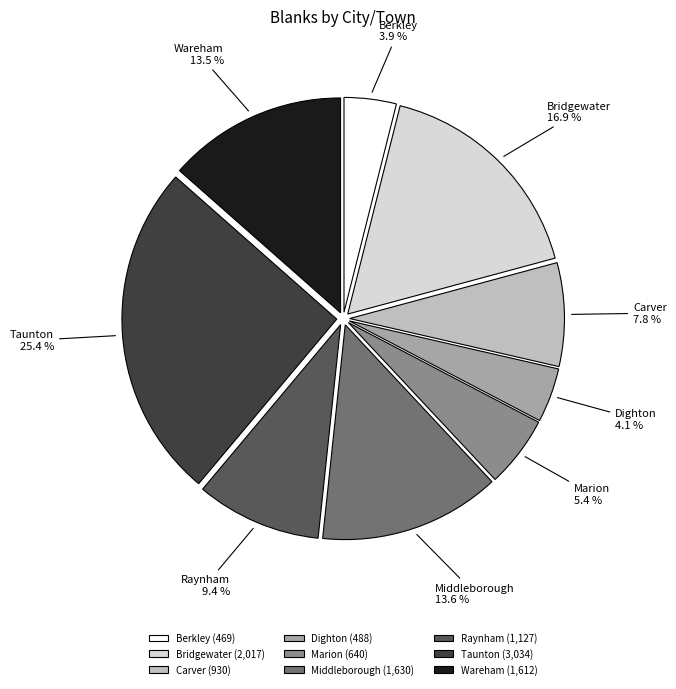

Between Bridgewater and Middleborough, which is larger?

Bridgewater